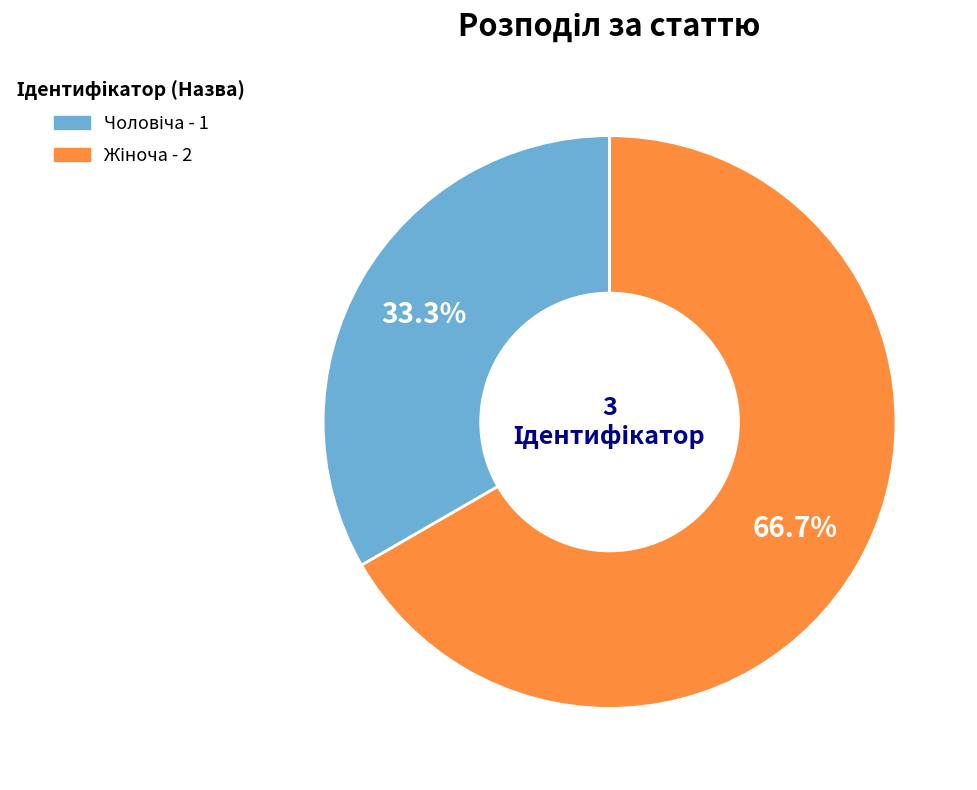

Count the number of slices in the pie.

2